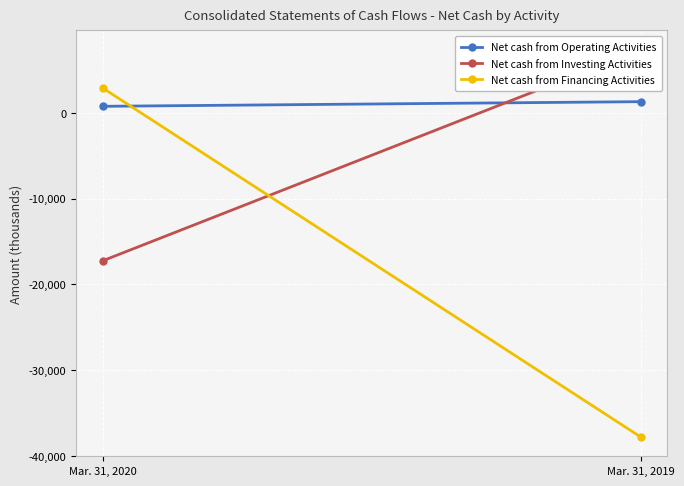

How many lines are shown in the chart?

3